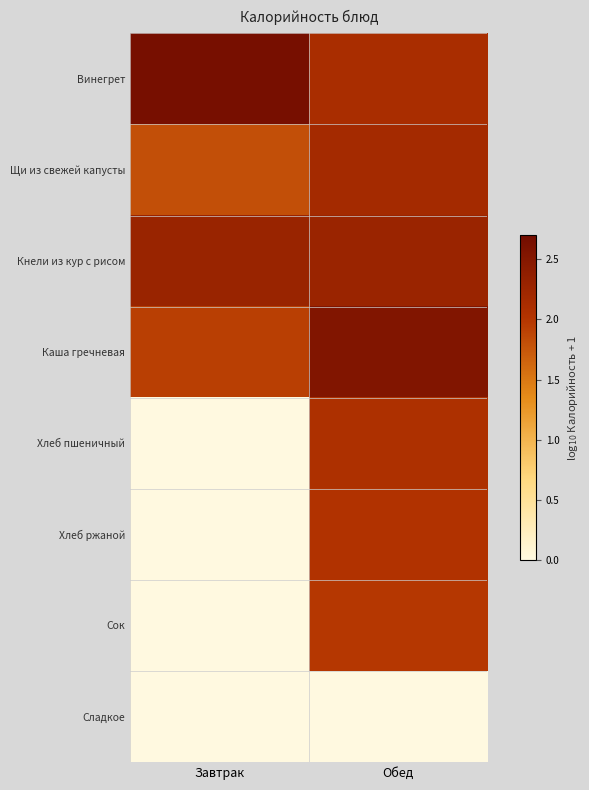

Which series has the widest spread of values?

Хлеб пшеничный